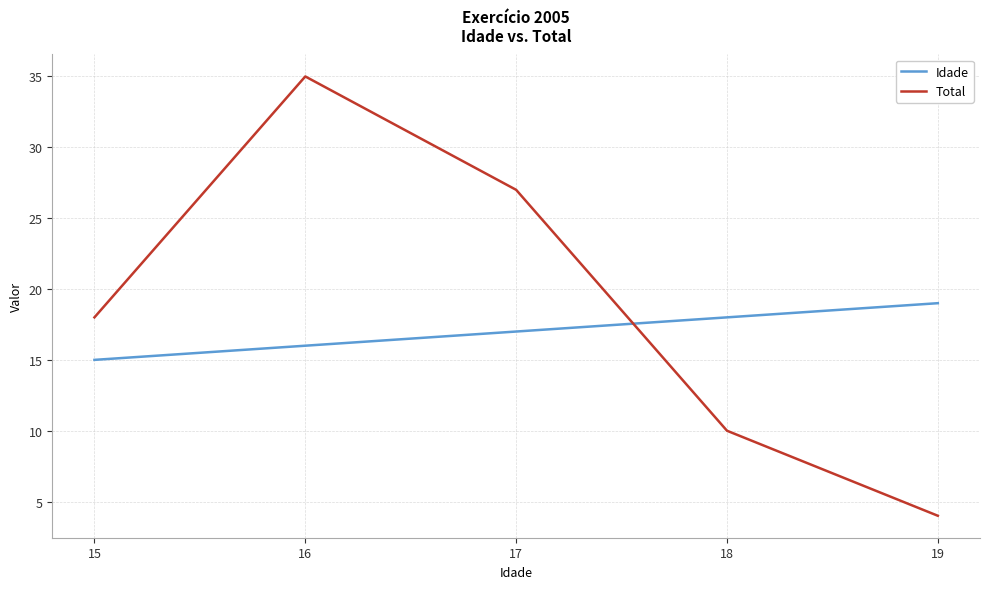

What is the sum of the Total values at 17 and 18?

37